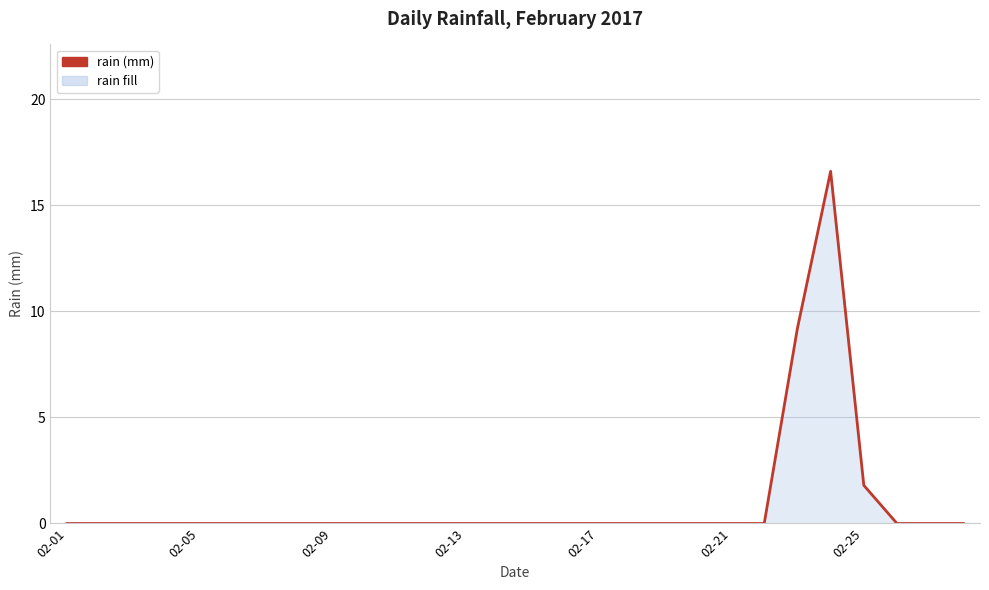

Does the chart display data point markers on the line(s)?

No